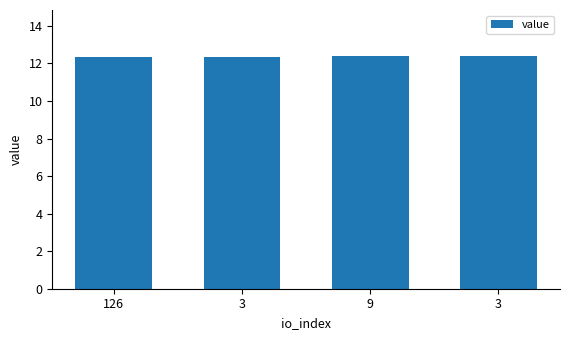

What is the label of the 3rd bar from the left?

9